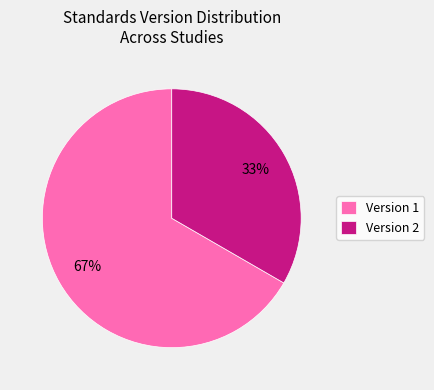

What is the ratio of the value at Version 2 to the value at Version 1?

0.5